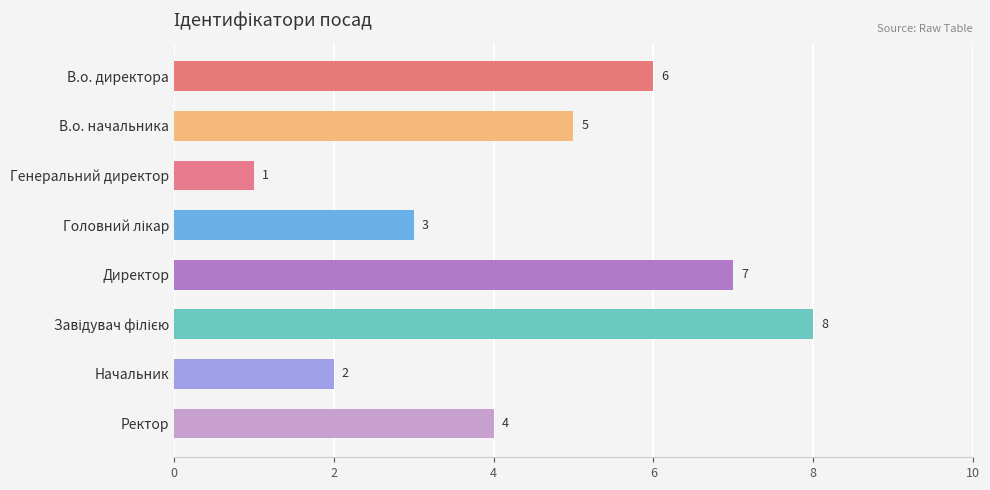

Between В.о. начальника and Ректор, which is larger?

В.о. начальника